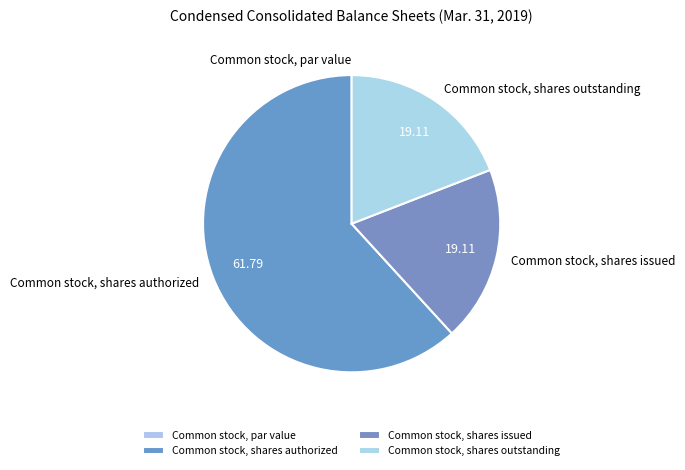

What is the largest slice in the pie chart?

Common stock, shares authorized